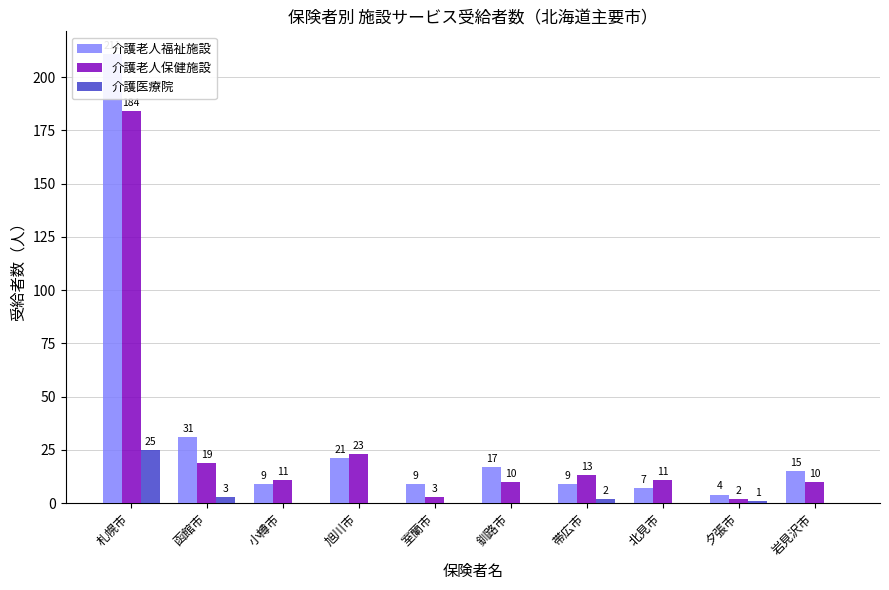

Which series has the largest total across all categories?

介護老人福祉施設